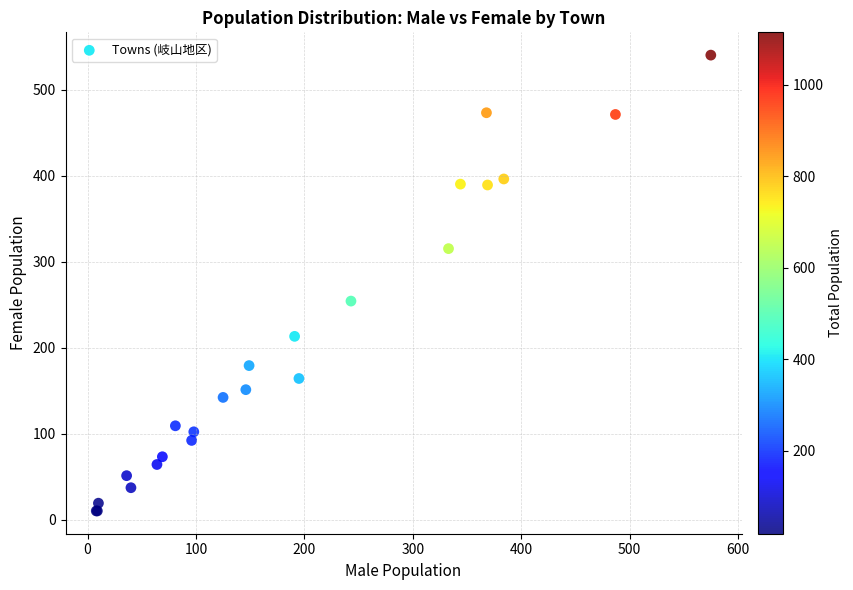

What Y value in the scatter plot is closest to 275?

254